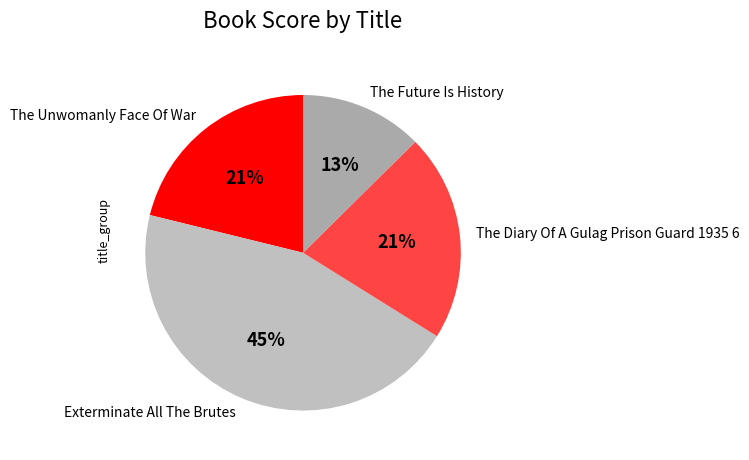

Is there a majority slice in this chart?

No